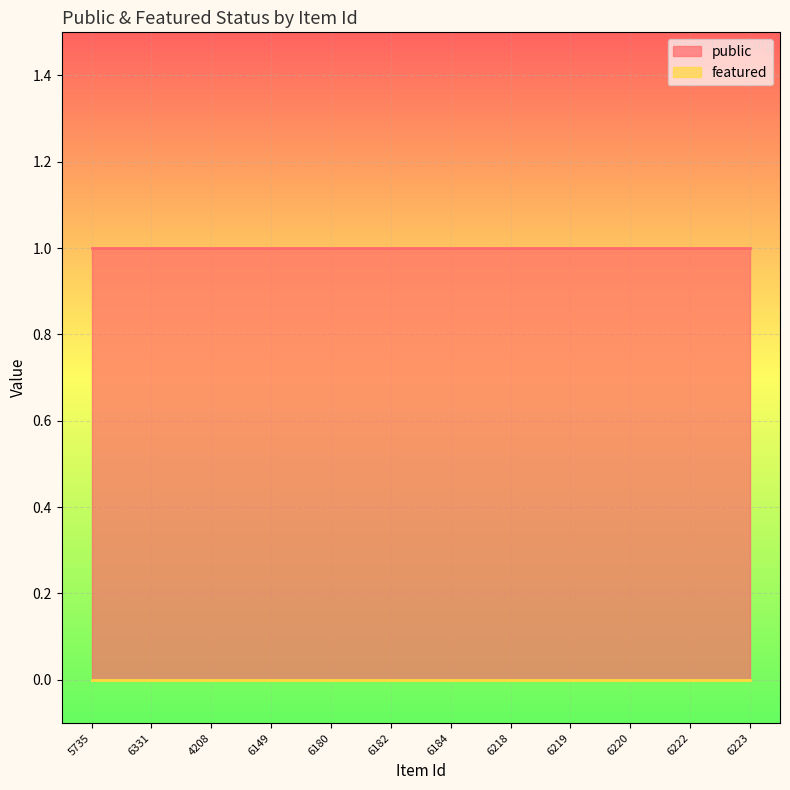

True or false: public has more than 0 interior local peaks.

False